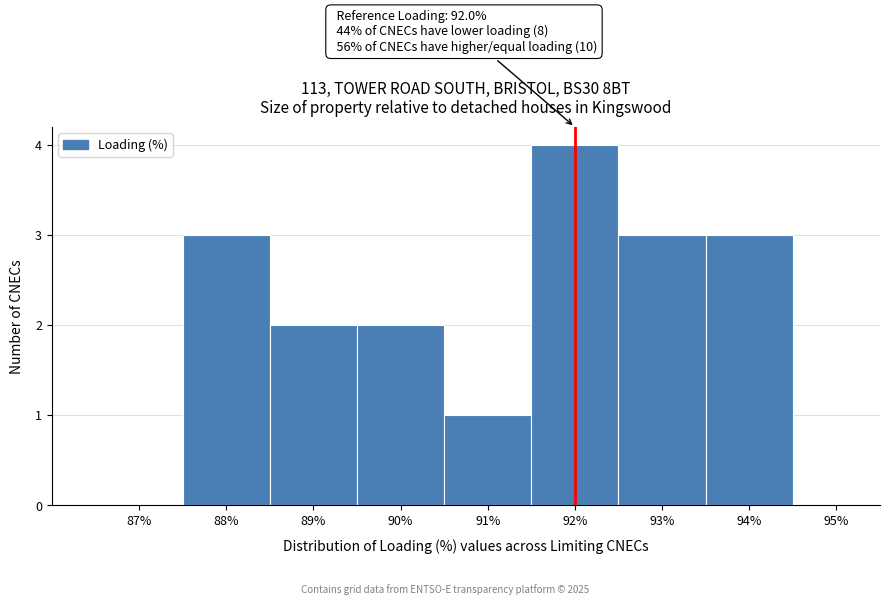

Over which range of the x-axis is the bar tallest?

91.5 to 92.5